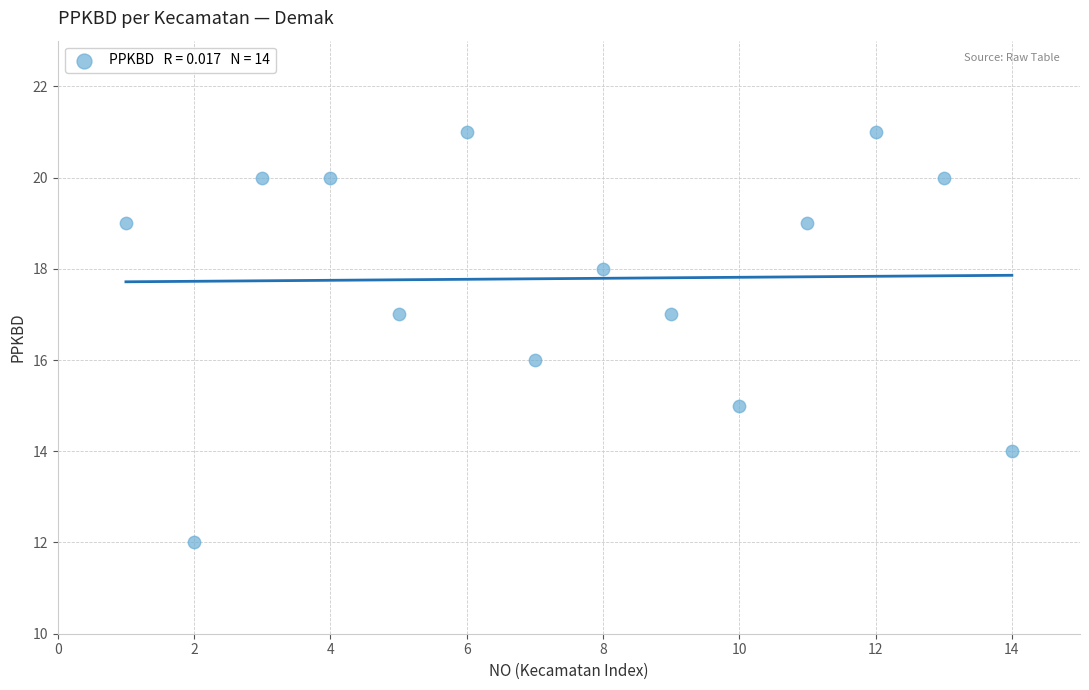

What is the range of X values (max minus min)?

13